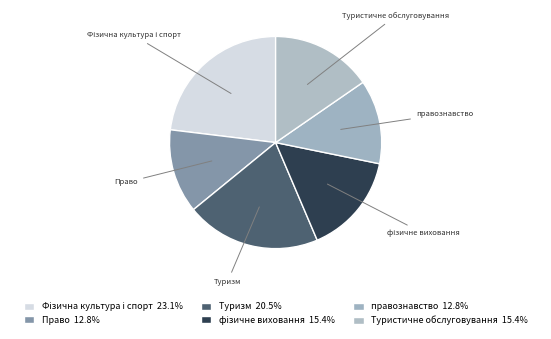

Is the sum of Туризм and Право greater than half?

No